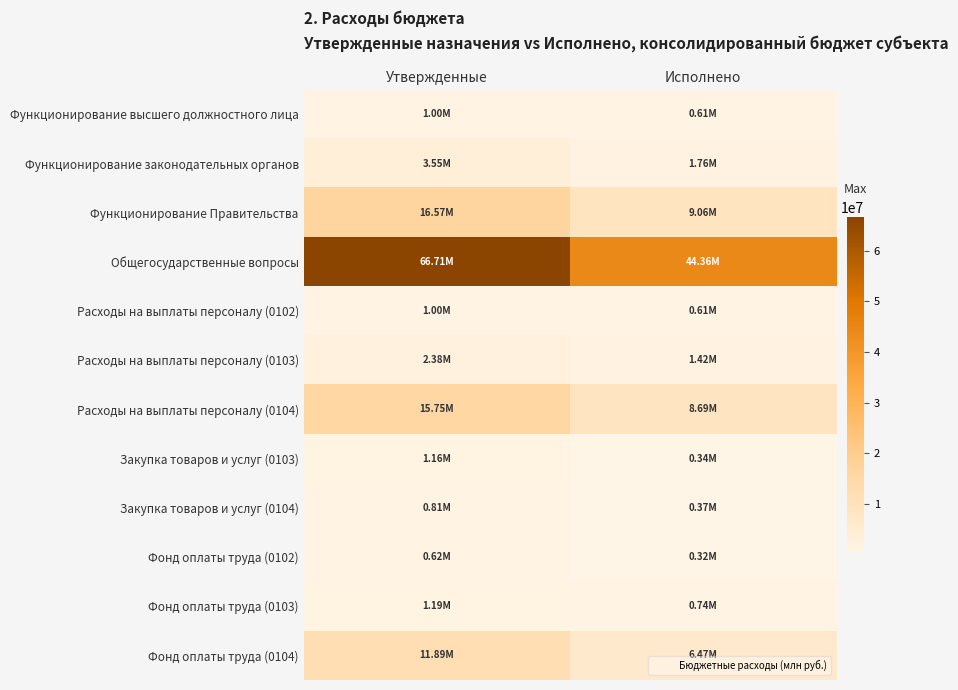

At which category does the chart reach its peak across all series?

Утвержденные